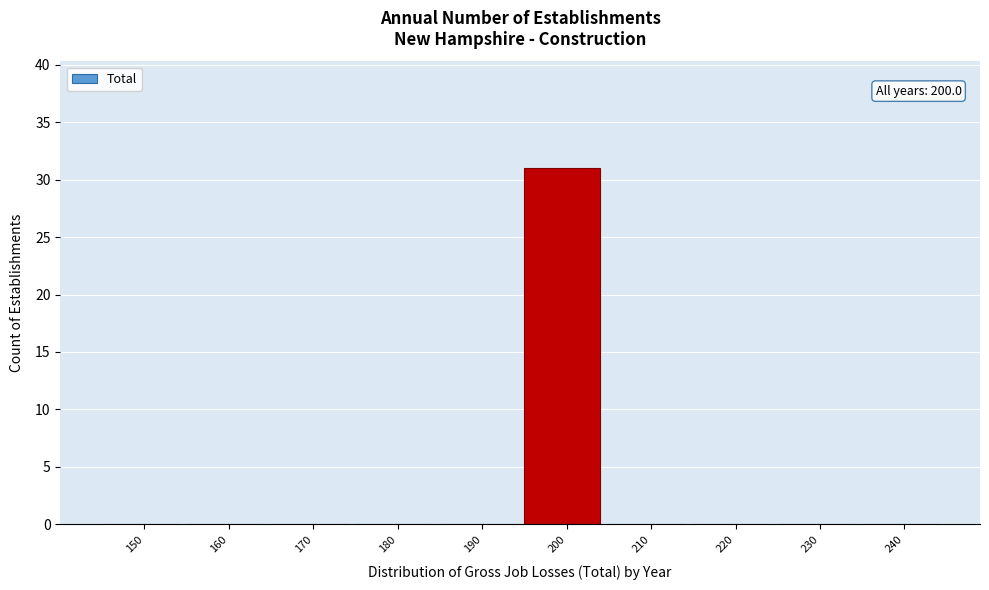

Reading left to right, what are all the values shown in this chart?

150=0	160=0	170=0	180=0	190=0	200=31	210=0	220=0	230=0	240=0